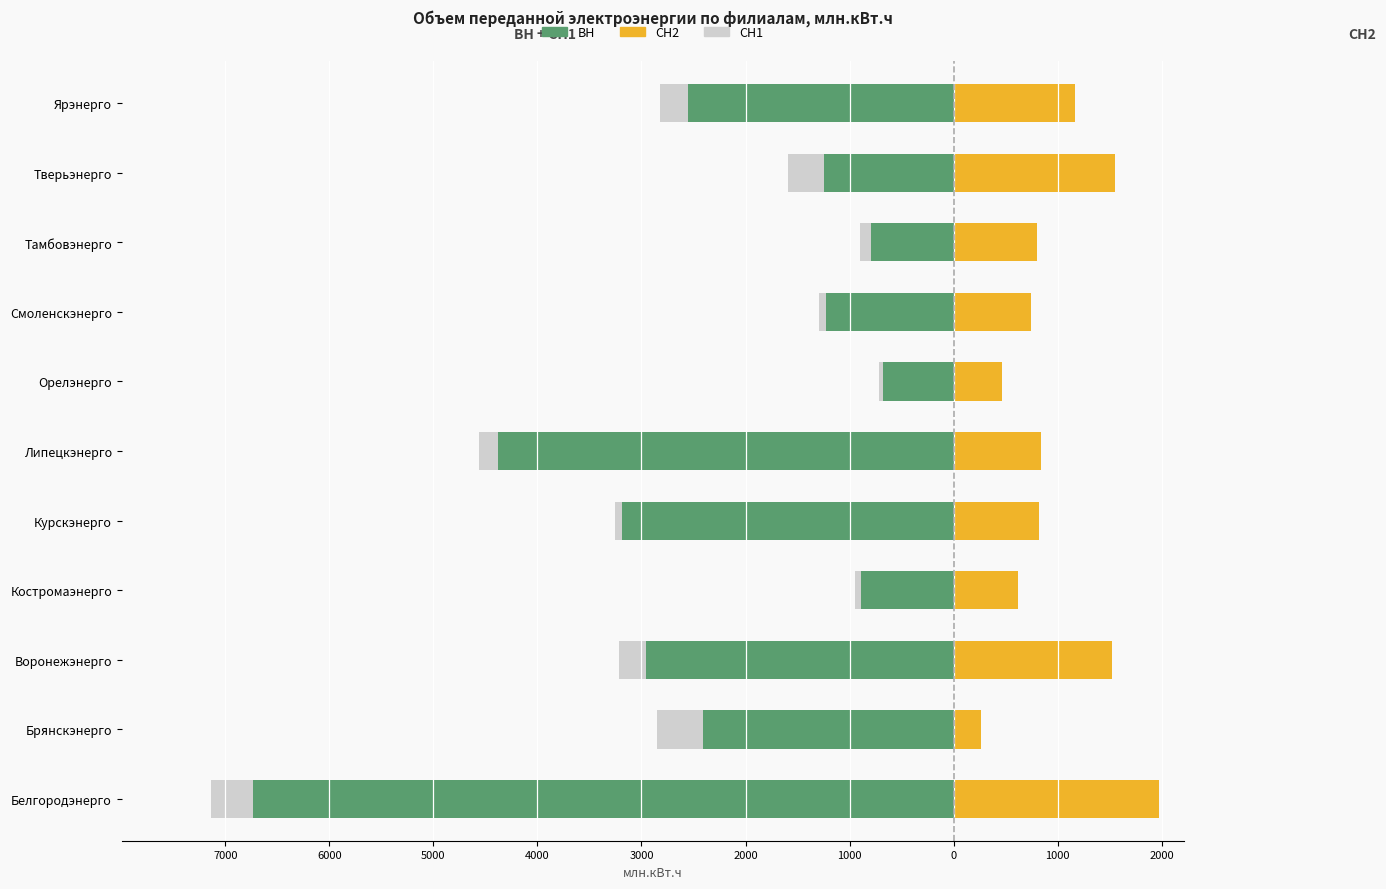

Is the value of ВН at Брянскэнерго greater than the value of СН1 at Тамбовэнерго?

No